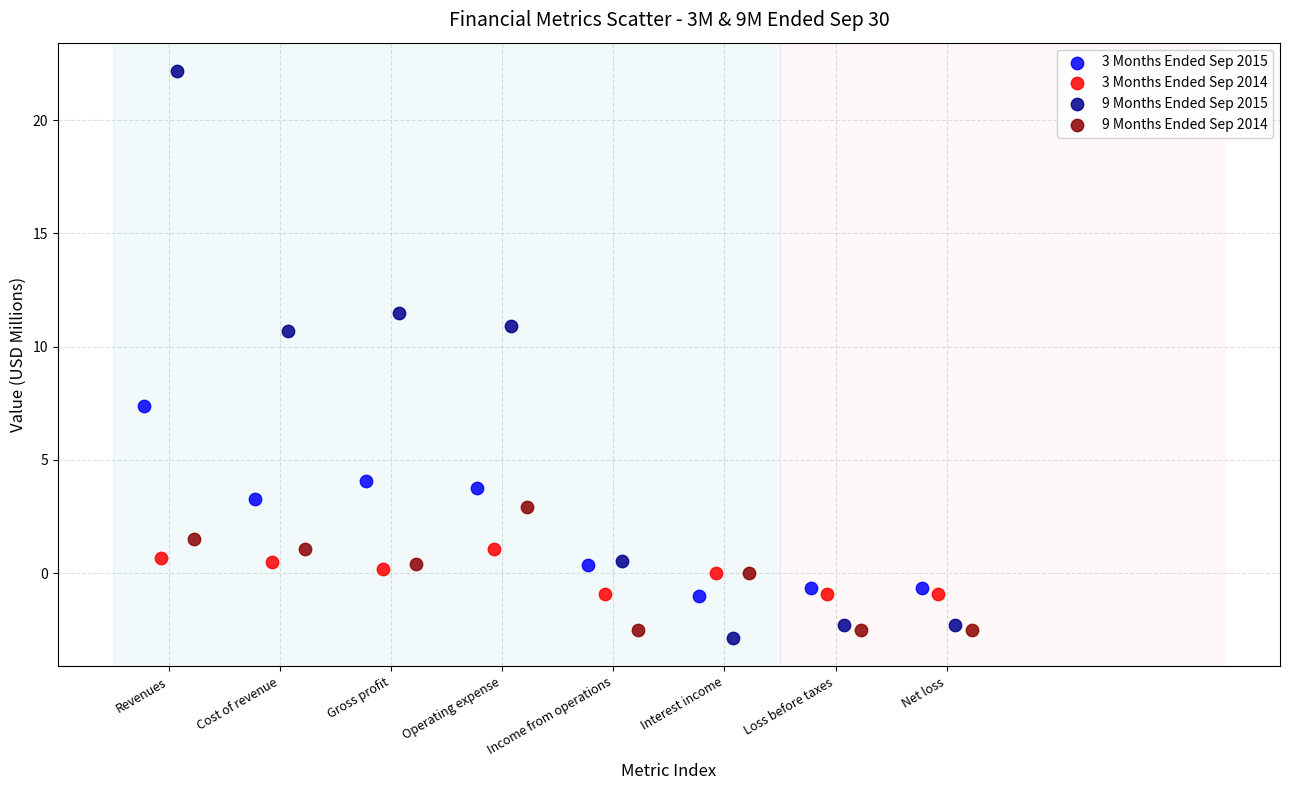

Which series contains the highest Y value?

9 Months Ended Sep 2015